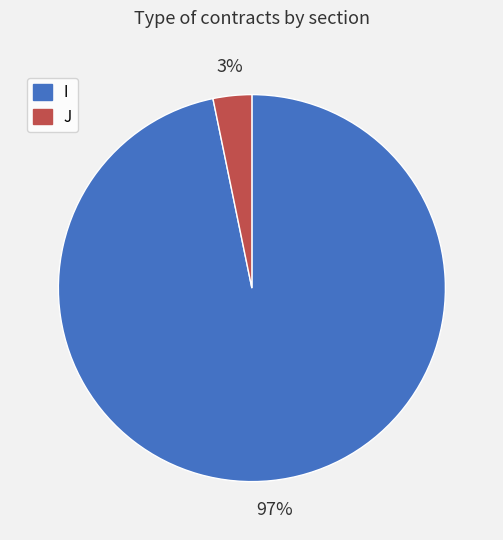

To the nearest percent, what is the difference between the largest and smallest slice percentages?

94%